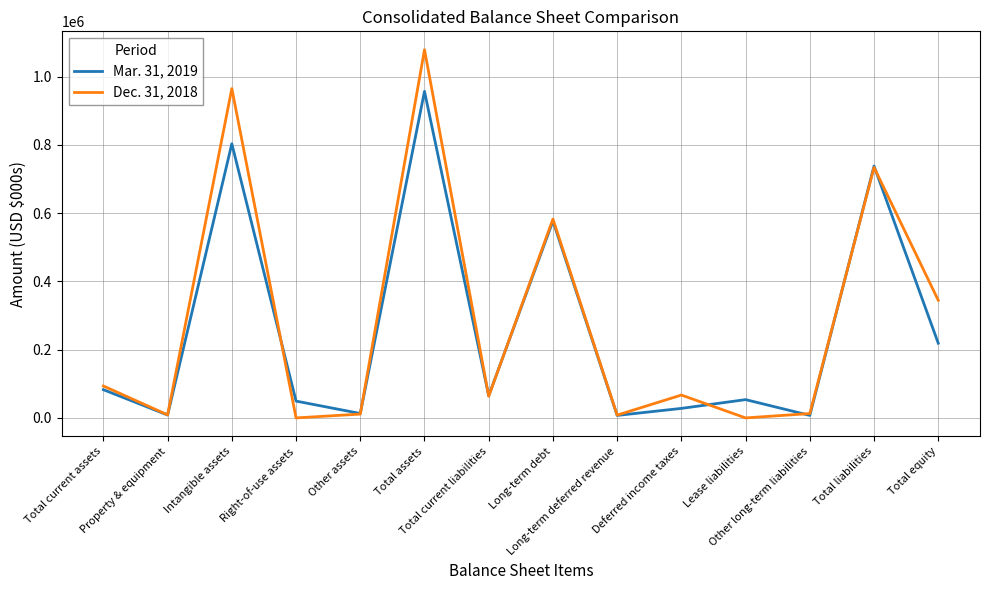

What is the maximum value shown in the chart?

1078668